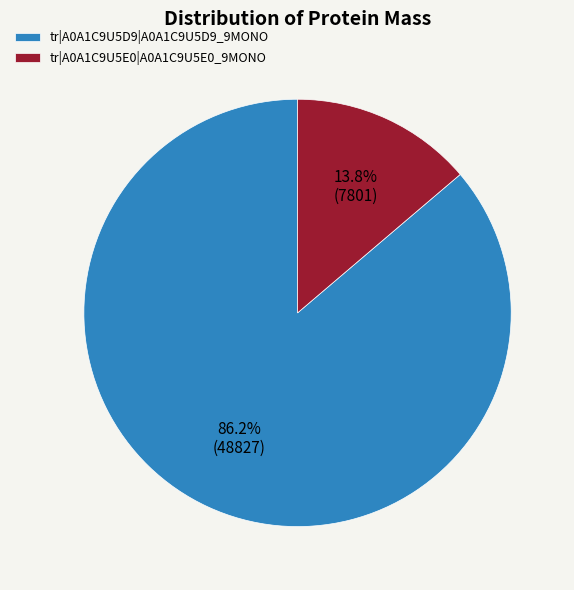

How many slices are in this pie chart?

2